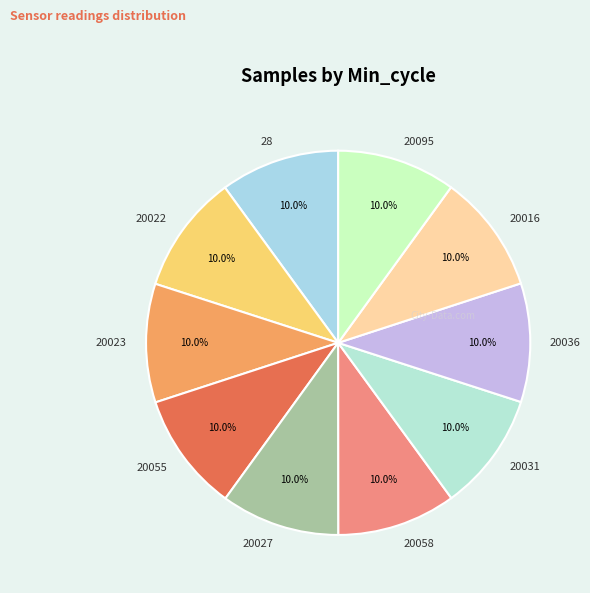

Is there a majority slice in this chart?

No